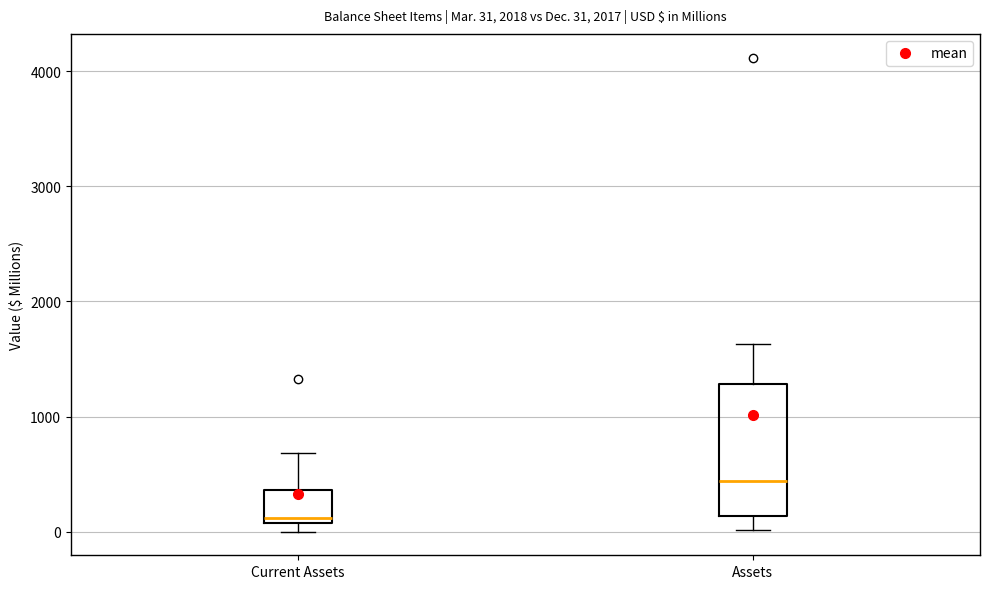

Comparing the boxes themselves (not the whiskers), which one is the tallest?

Assets